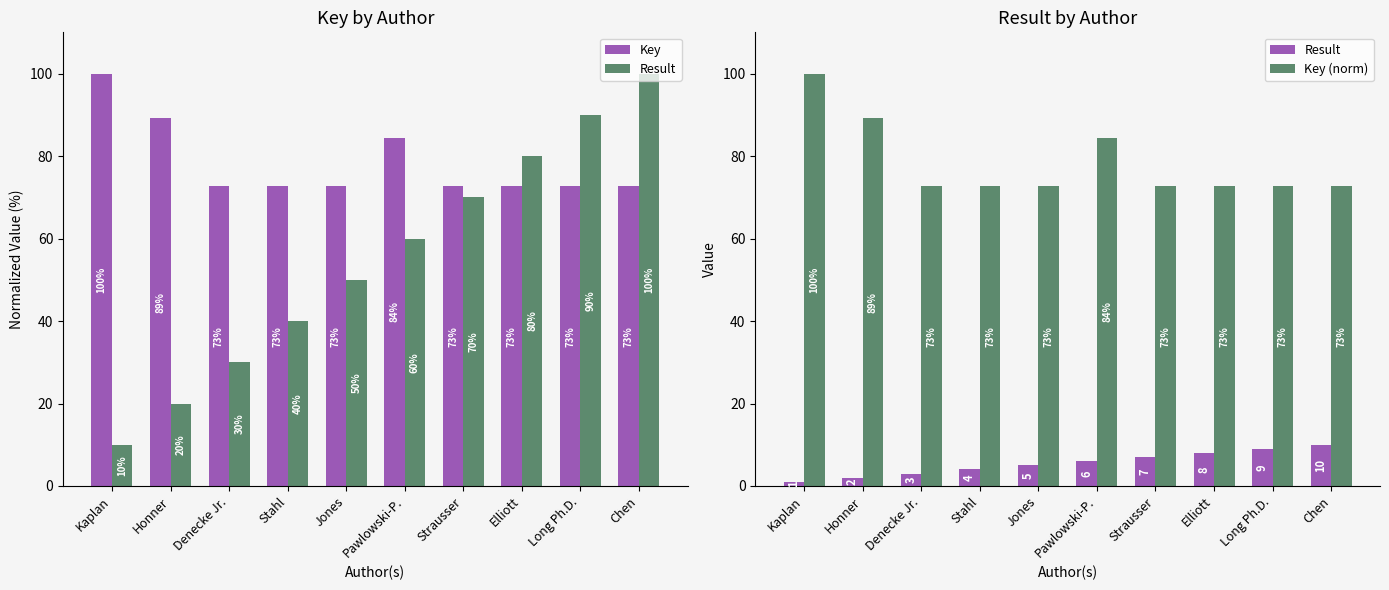

What is the value of the Key (norm) bar at the 7th from the left?

72.7